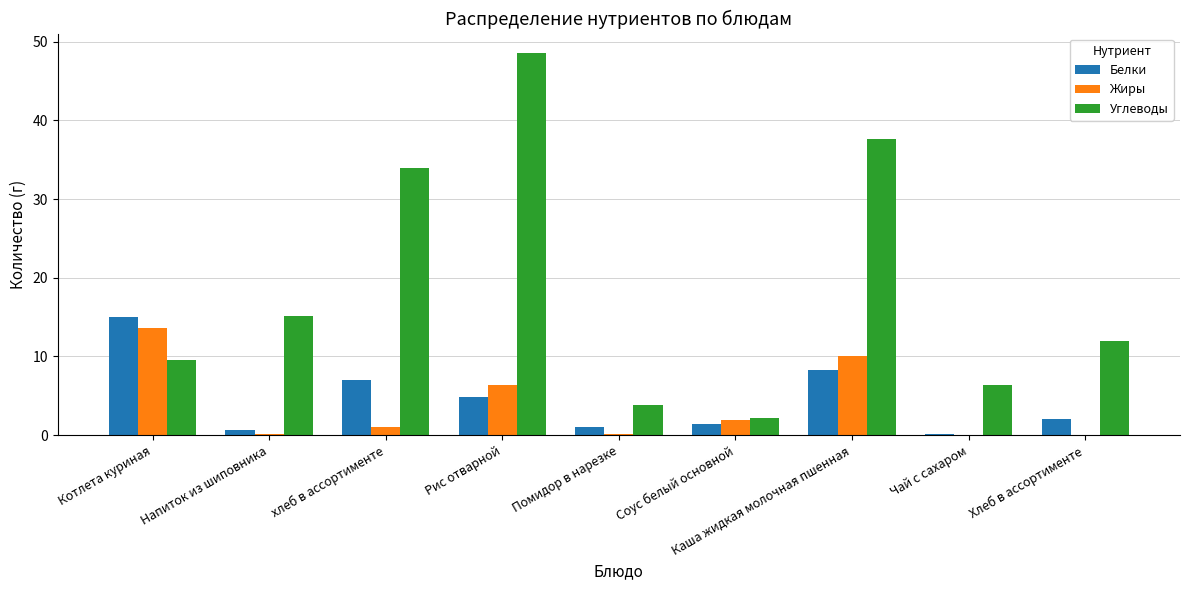

What is the sum of the Углеводы values at Соус белый основной and Рис отварной?

50.8